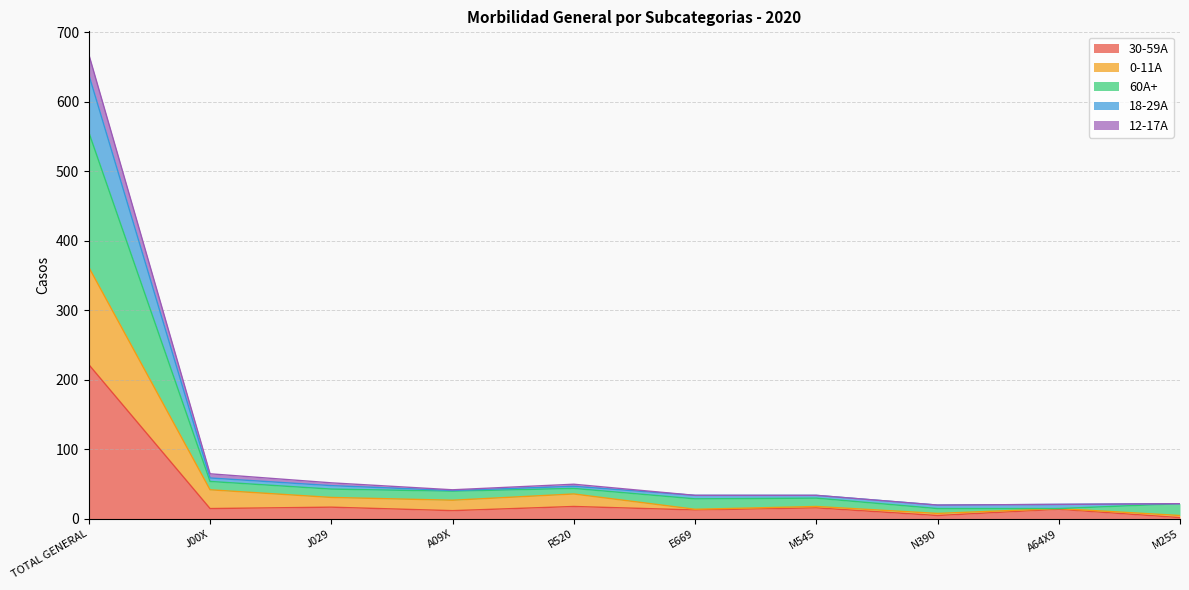

Reading right to left, list all the values displayed in this chart.

30-59A: 2	14	5	16	13	18	12	17	15	222
0-11A: 5	15	8	18	14	36	27	31	42	362
60A+: 22	15	15	30	29	44	40	43	54	556
18-29A: 22	21	20	34	34	47	41	48	59	639
12-17A: 22	21	20	34	34	50	42	52	65	668